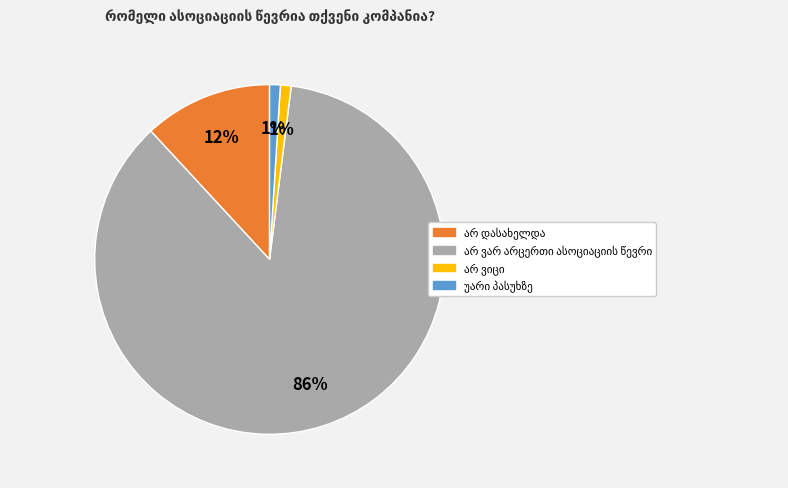

How many segments does this pie chart have?

4